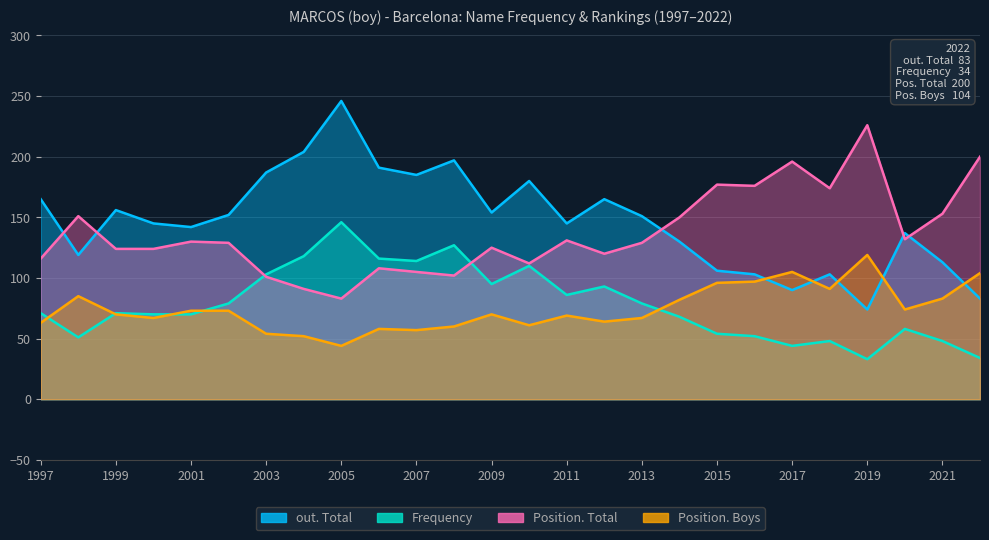

What is the value of the out. Total point at the 7th from the left?

187